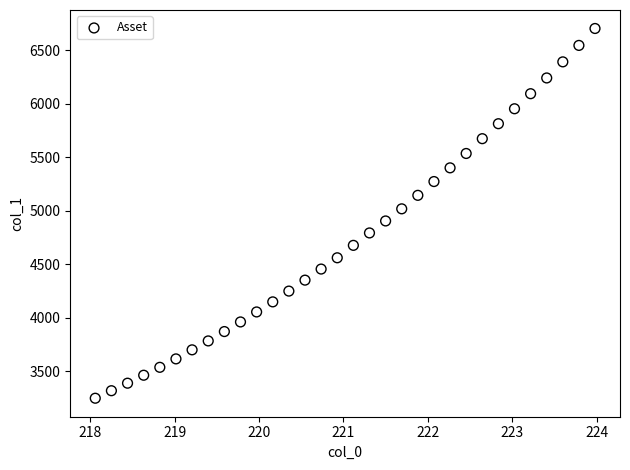

What is the range of Y values (max minus min)?

3452.9